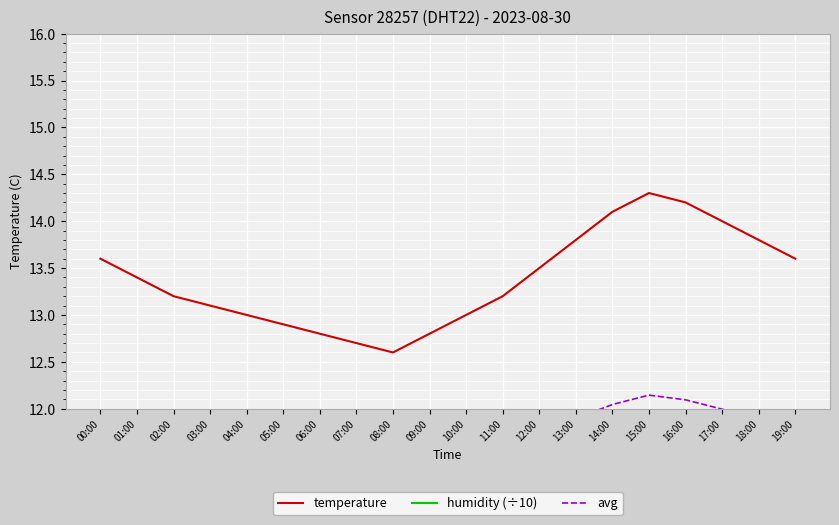

How many lines are shown in the chart?

3